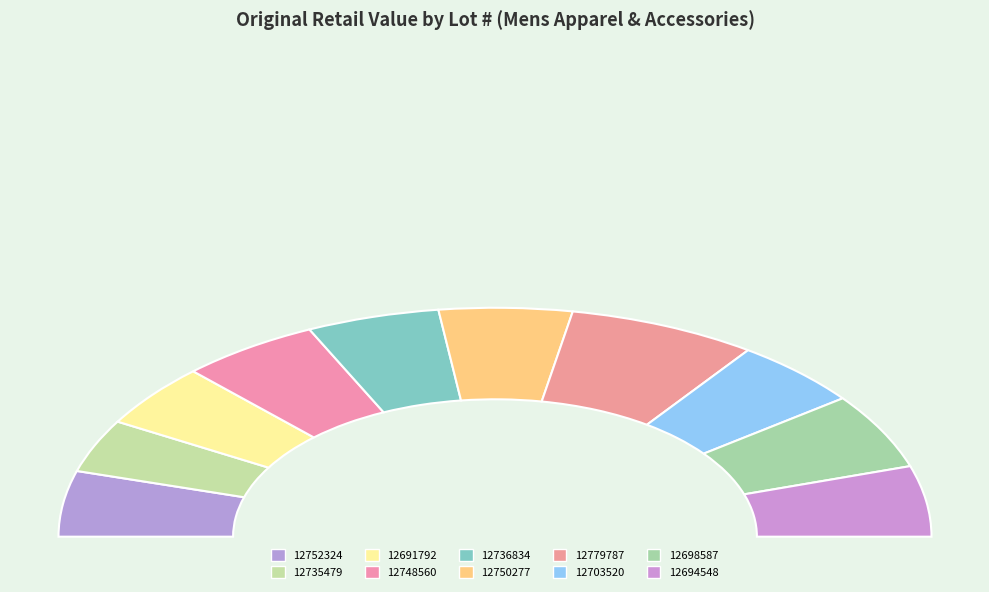

How many slices are in this pie chart?

10